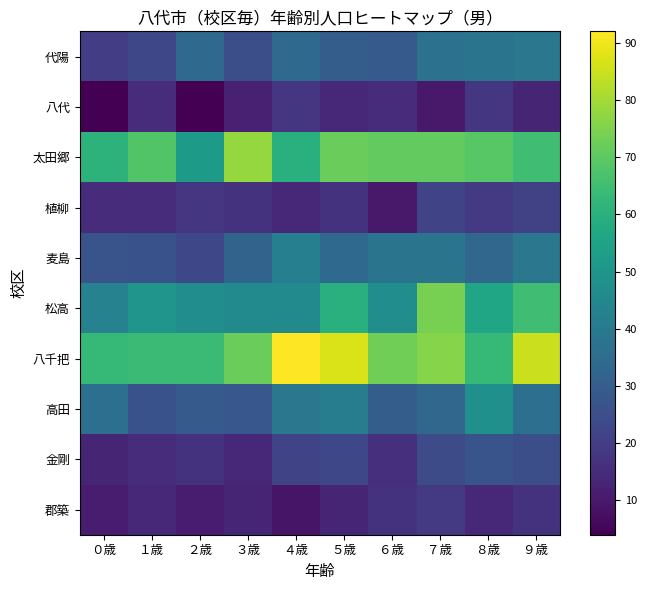

What is the maximum value shown in the chart?

92